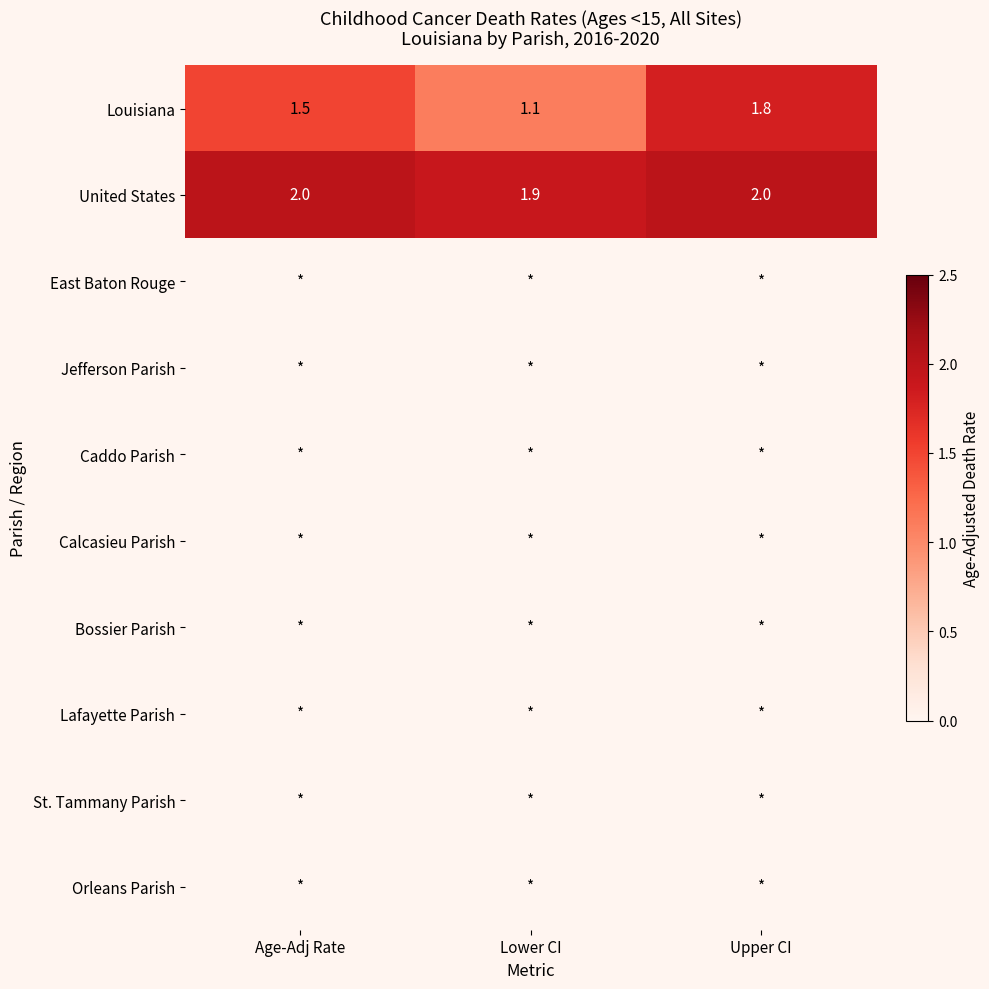

What is the sum of all United States values?

5.9